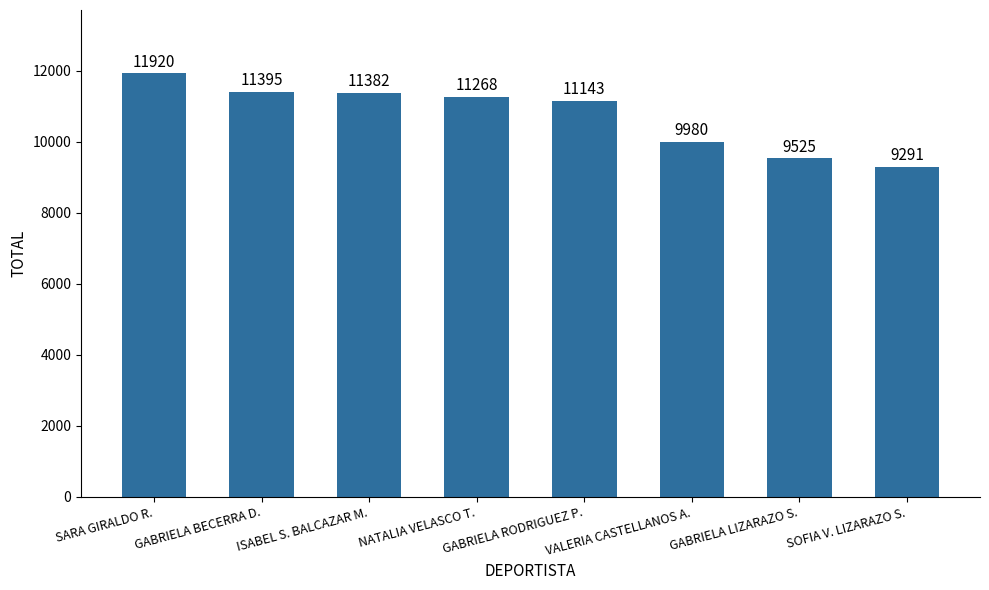

What is the sum of the values at NATALIA VELASCO T. and GABRIELA LIZARAZO S.?

20793